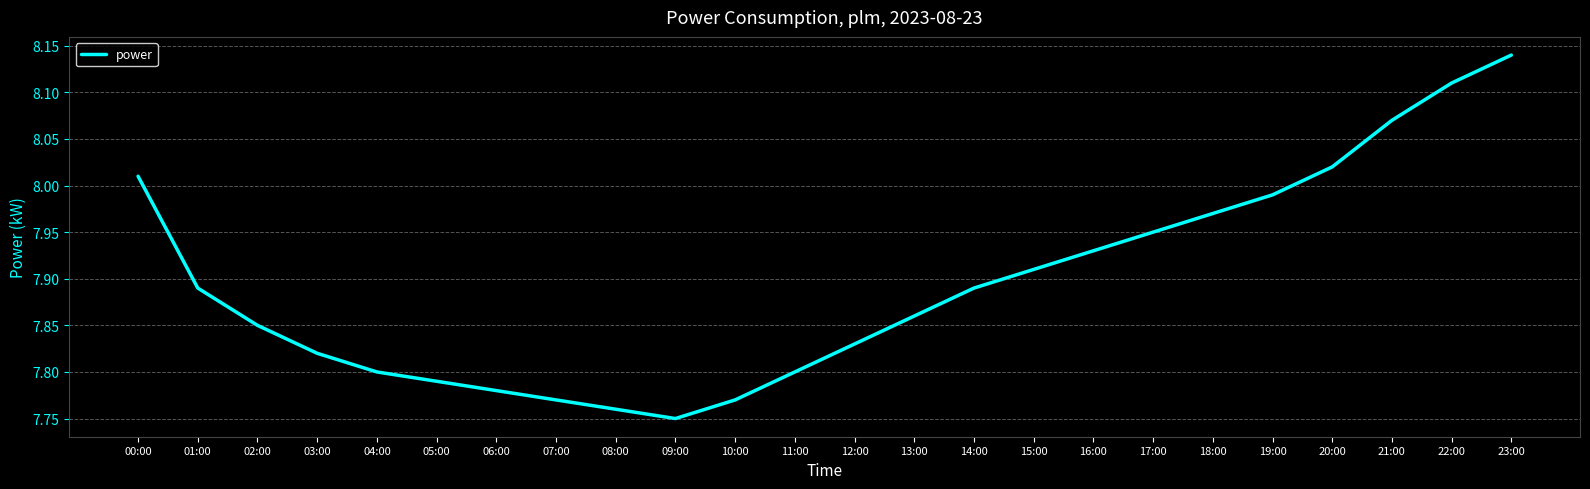

At which label is the value closest to 7?

09:00